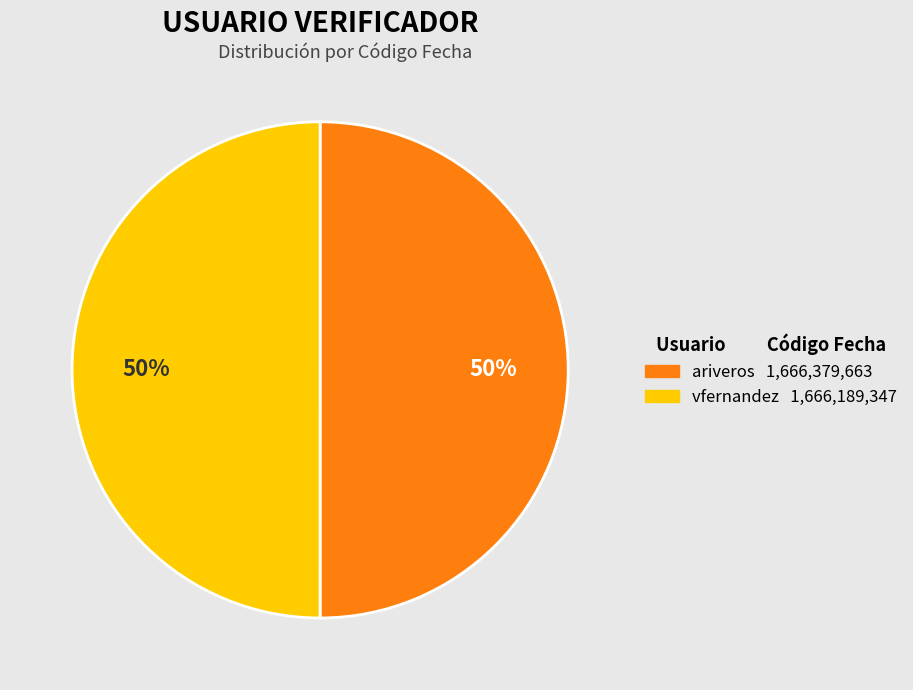

Is it true that ariveros is 50% of the pie?

True